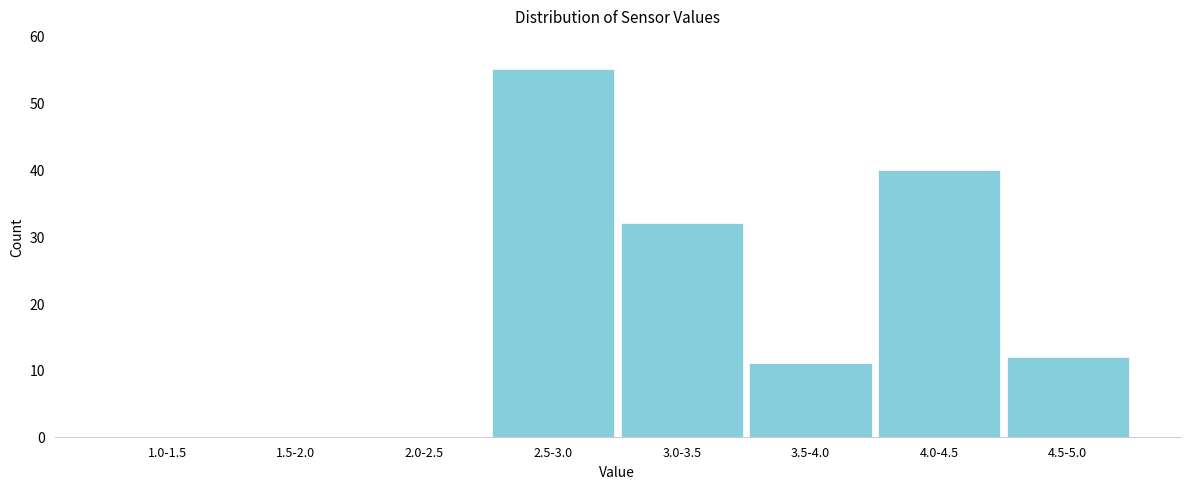

Reading left to right, transcribe all the data shown in this chart.

1.0-1.5=0	1.5-2.0=0	2.0-2.5=0	2.5-3.0=55	3.0-3.5=32	3.5-4.0=11	4.0-4.5=40	4.5-5.0=12